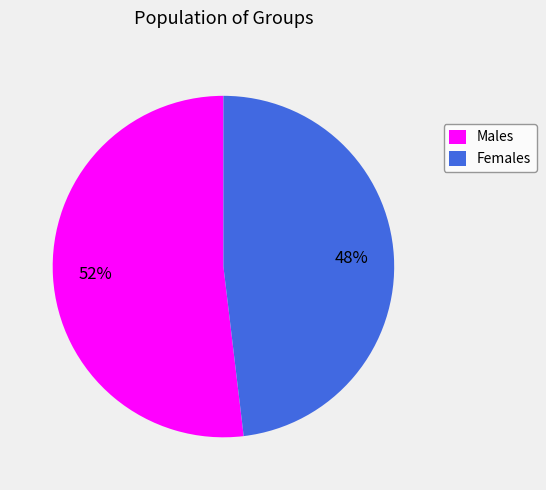

Do Females and Males together represent more than half of the pie?

Yes